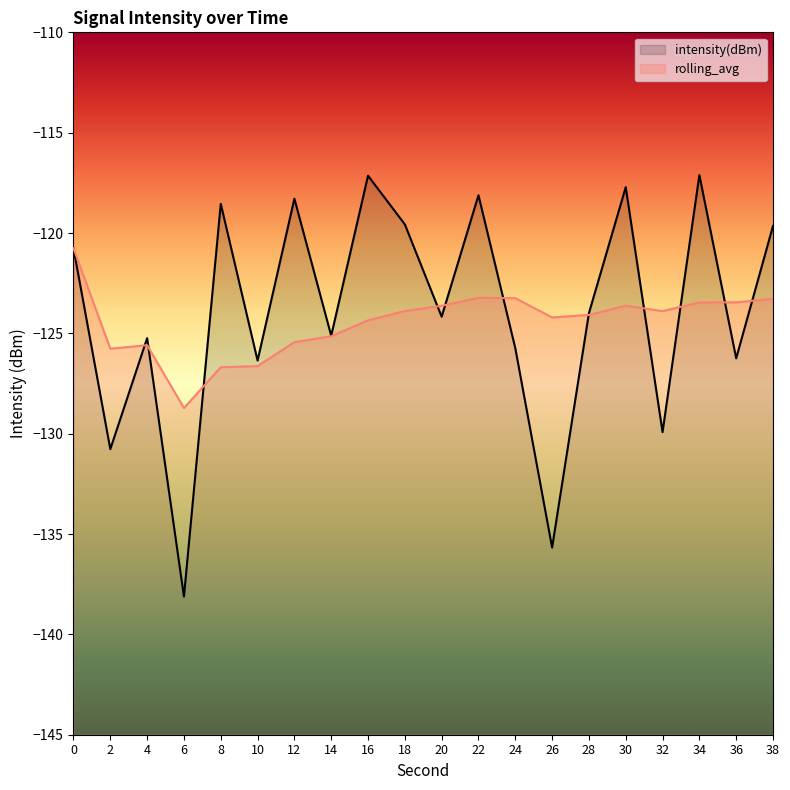

What are all the series names shown in the legend?

intensity(dBm), rolling_avg